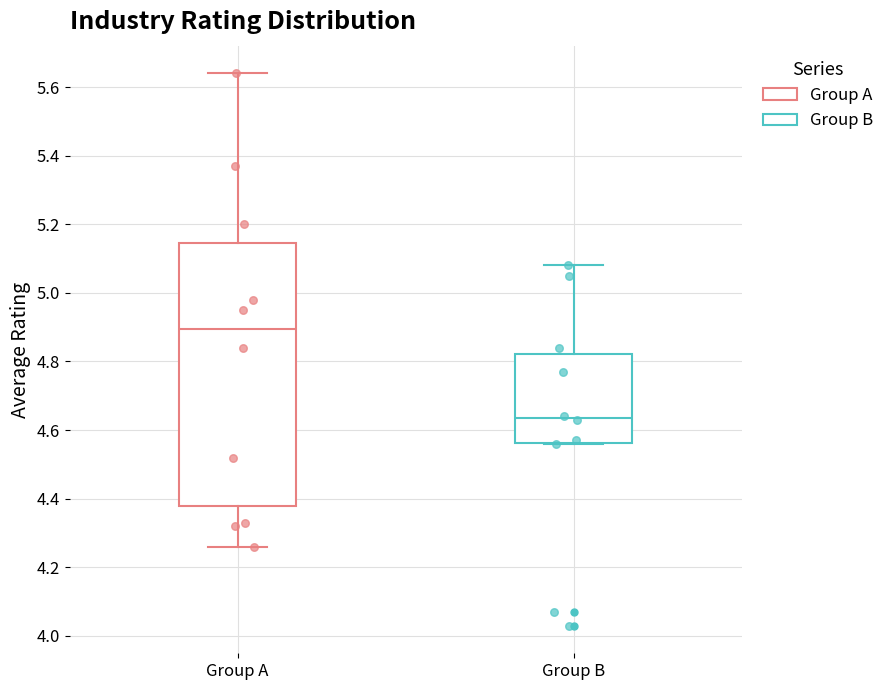

Reading left to right, transcribe this box plot: for each box, give where its median line is, the range the box spans, and where its two whiskers end, as read against the y-axis. The values are not printed on the chart, so give them approximately, as read against the axis.

Group A: median 4.90, box 4.38 to 5.14, whiskers 4.26 to 5.64
Group B: median 4.64, box 4.56 to 4.82, whiskers 4.56 to 5.08